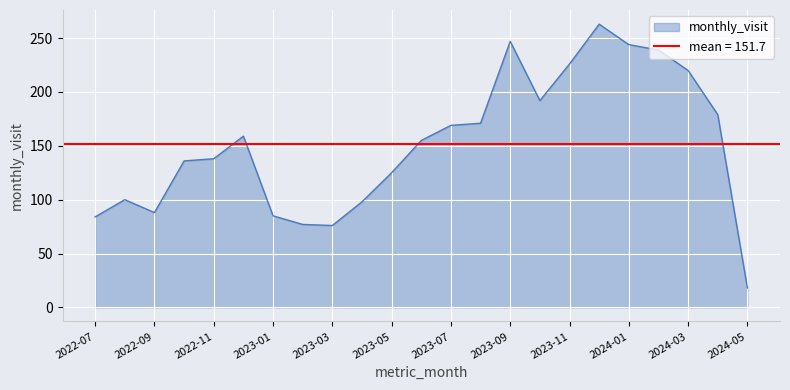

Reading left to right, extract all data points from this chart.

2022-07=84	2022-08=100	2022-09=88	2022-10=136	2022-11=138	2022-12=159	2023-01=85	2023-02=77	2023-03=76	2023-04=98	2023-05=125	2023-06=155	2023-07=169	2023-08=171	2023-09=247	2023-10=192	2023-11=226	2023-12=263	2024-01=244	2024-02=239	2024-03=220	2024-04=179	2024-05=18